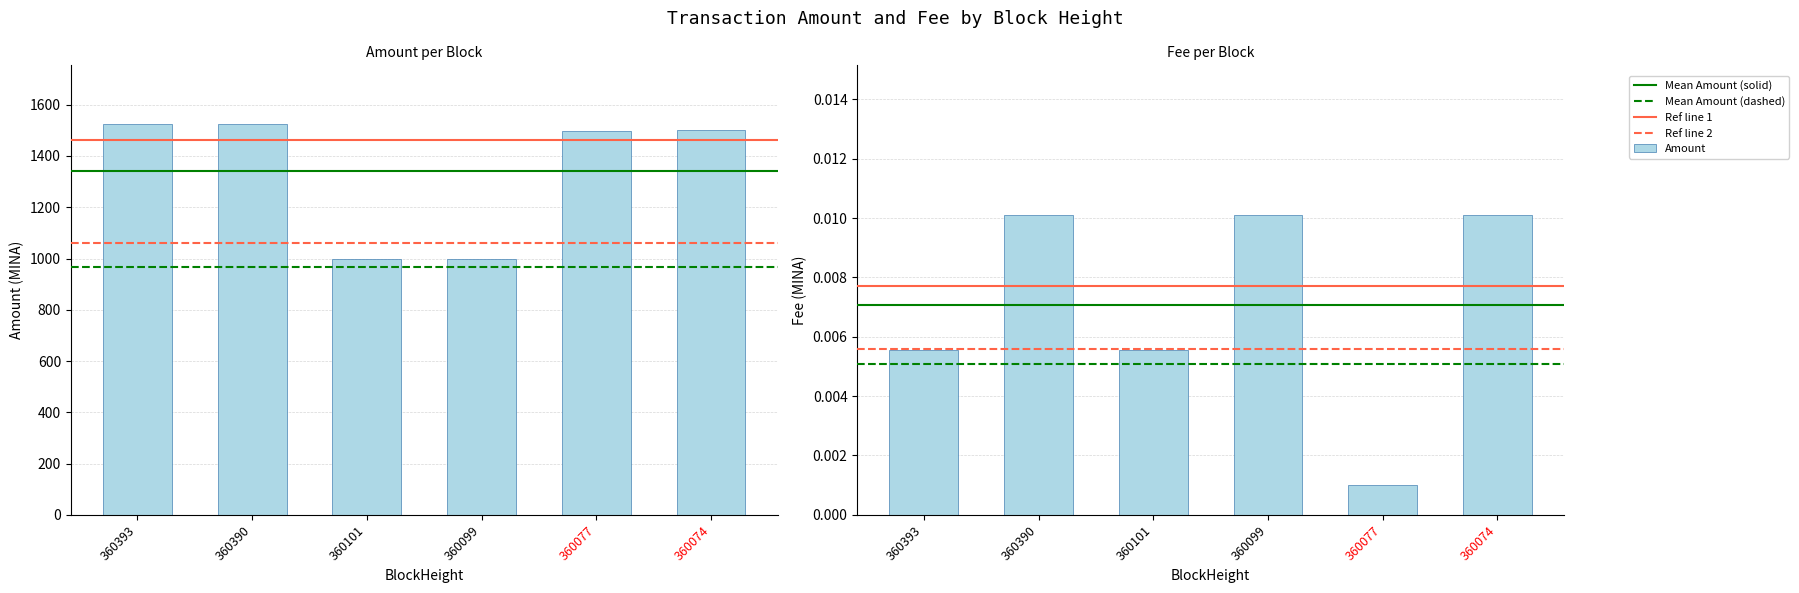

The Fee series shows 0.0 at 360074. True or false?

True